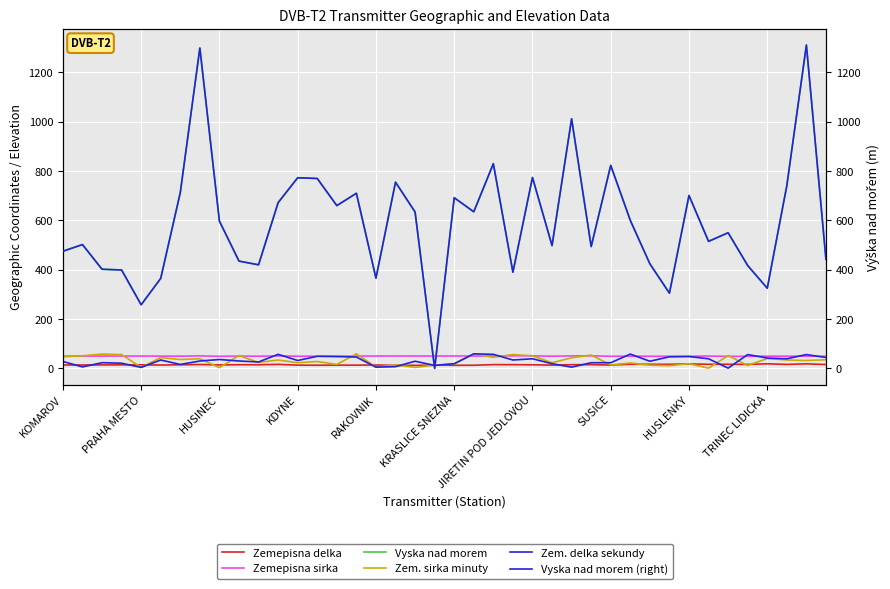

True or false: Zemepisna delka and Vyska nad morem intersect in this chart.

True